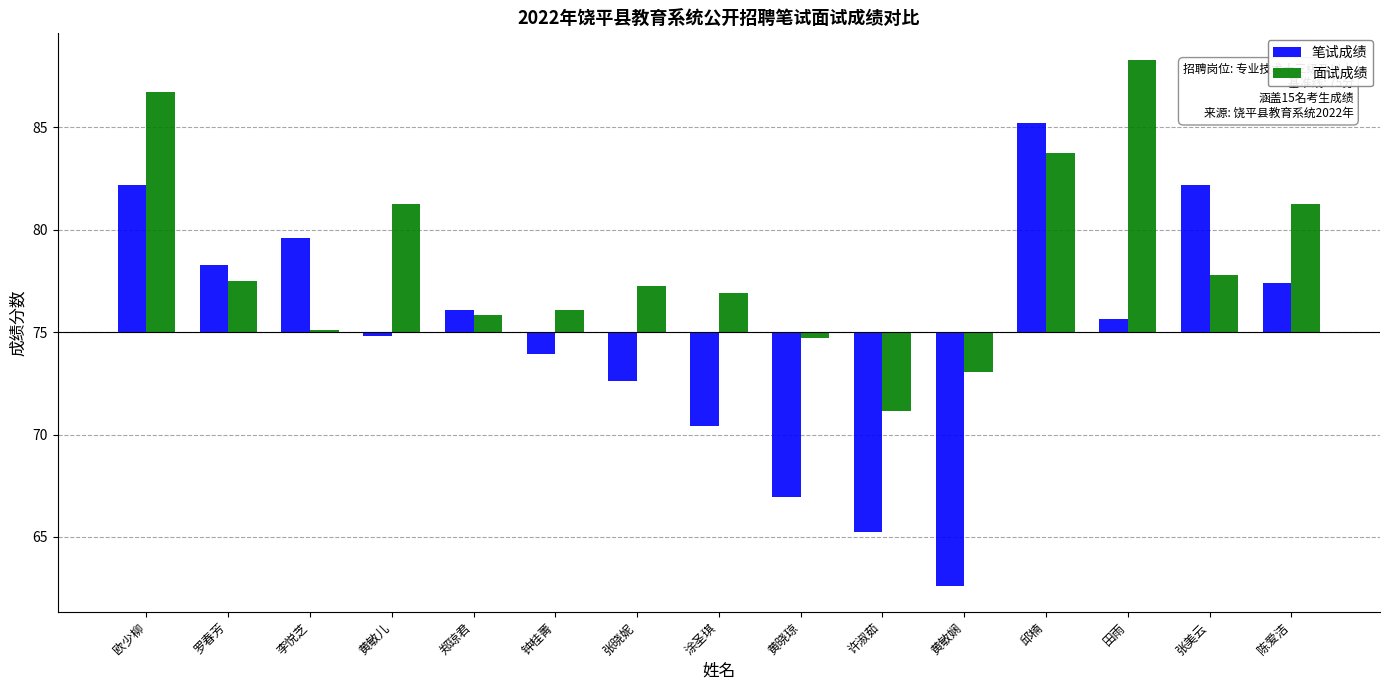

What is the label of the 1st bar from the left?

欧少柳